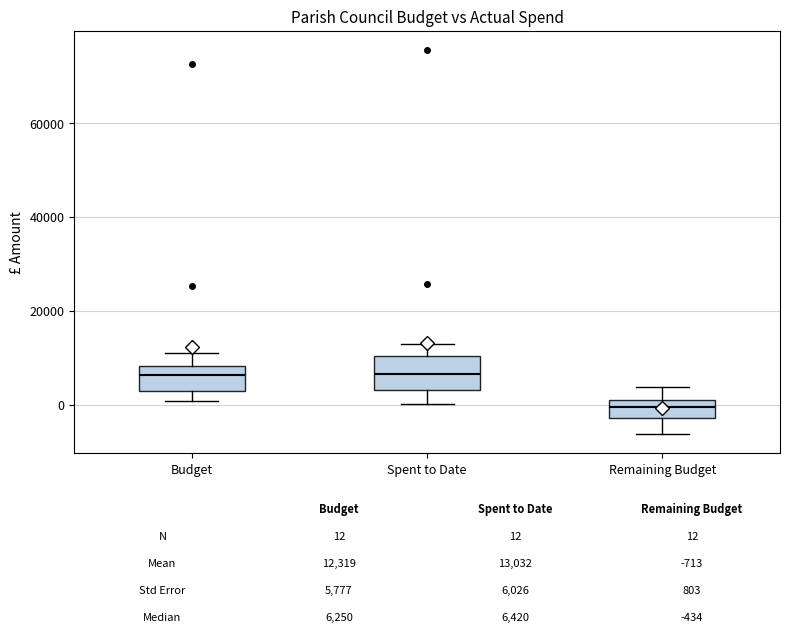

Which box's median line is the lowest?

Remaining Budget